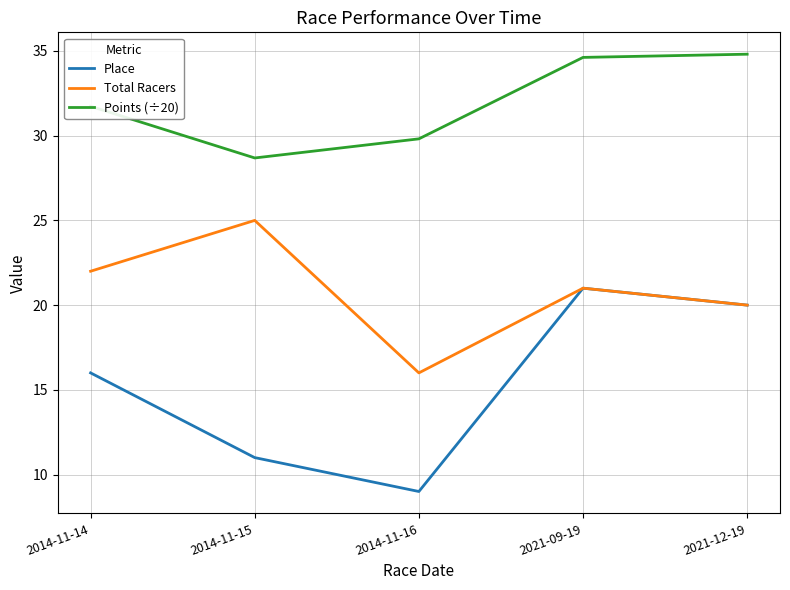

The Place series shows 11.0 at 2014-11-15. True or false?

True